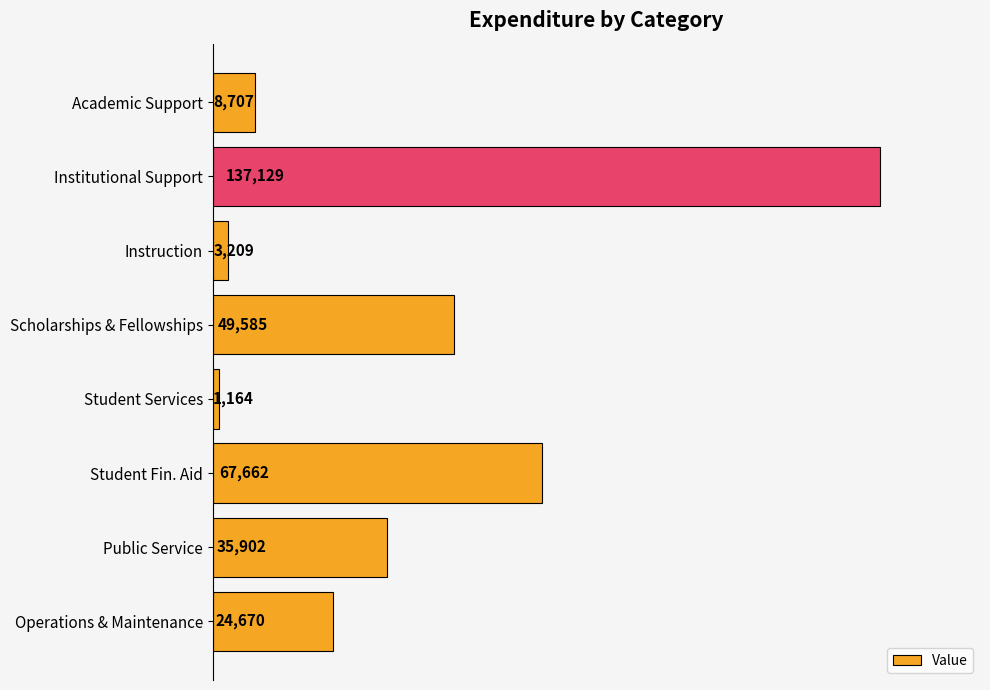

Reading top to bottom, extract all data points from this chart.

8707	137129	3209	49585	1164	67662	35902	24670